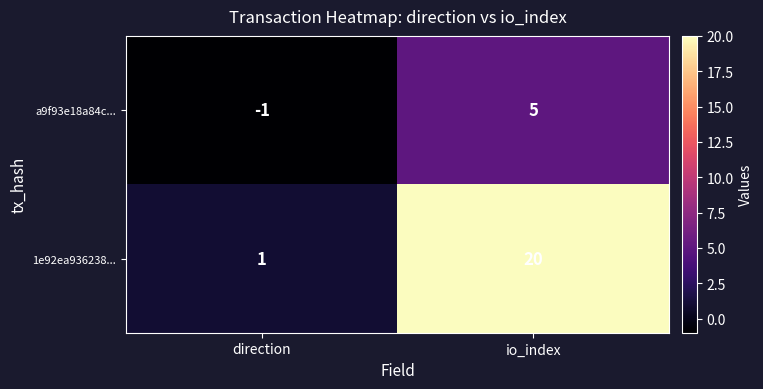

At which label is 1e92ea936238... closest to 10?

direction